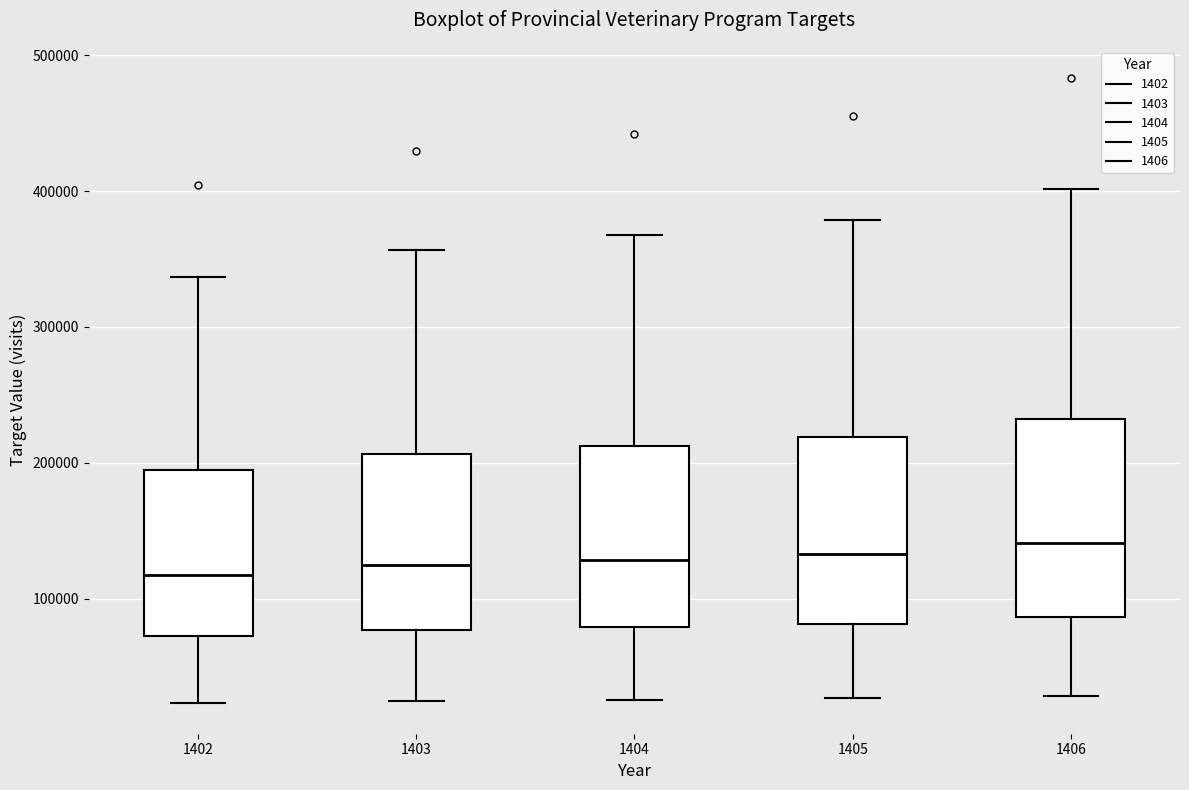

Where does the lower whisker of the box at x = 1405 end on the y-axis? The values are not printed on the chart, so give them approximately, as read against the axis.

30000